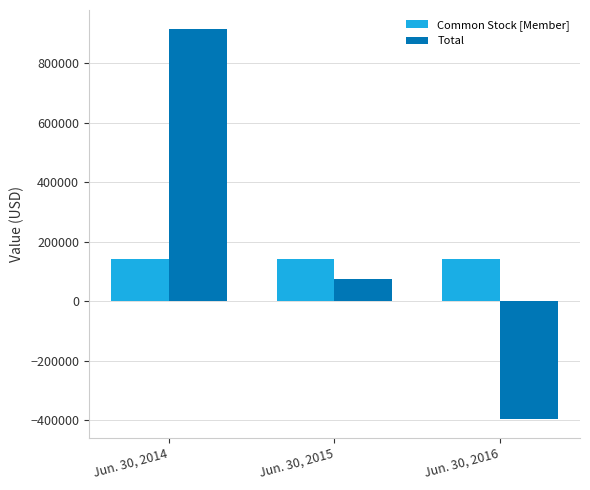

How many distinct data groups are displayed?

2